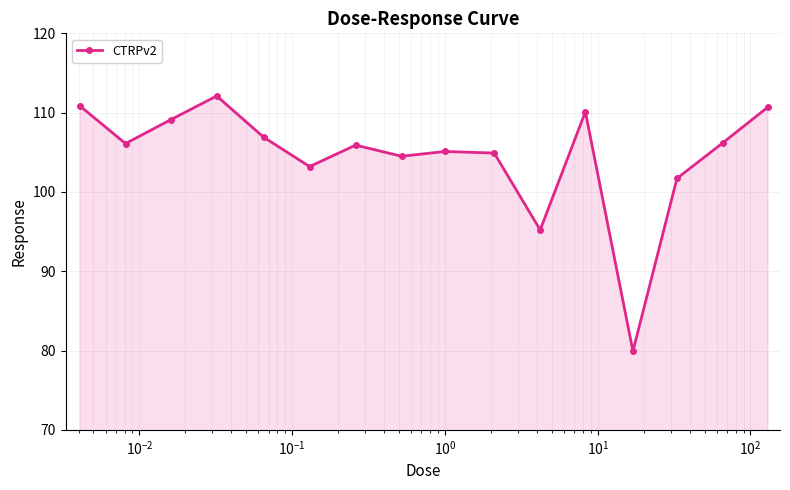

True or false: there are more than 1 points higher than both neighbors.

True